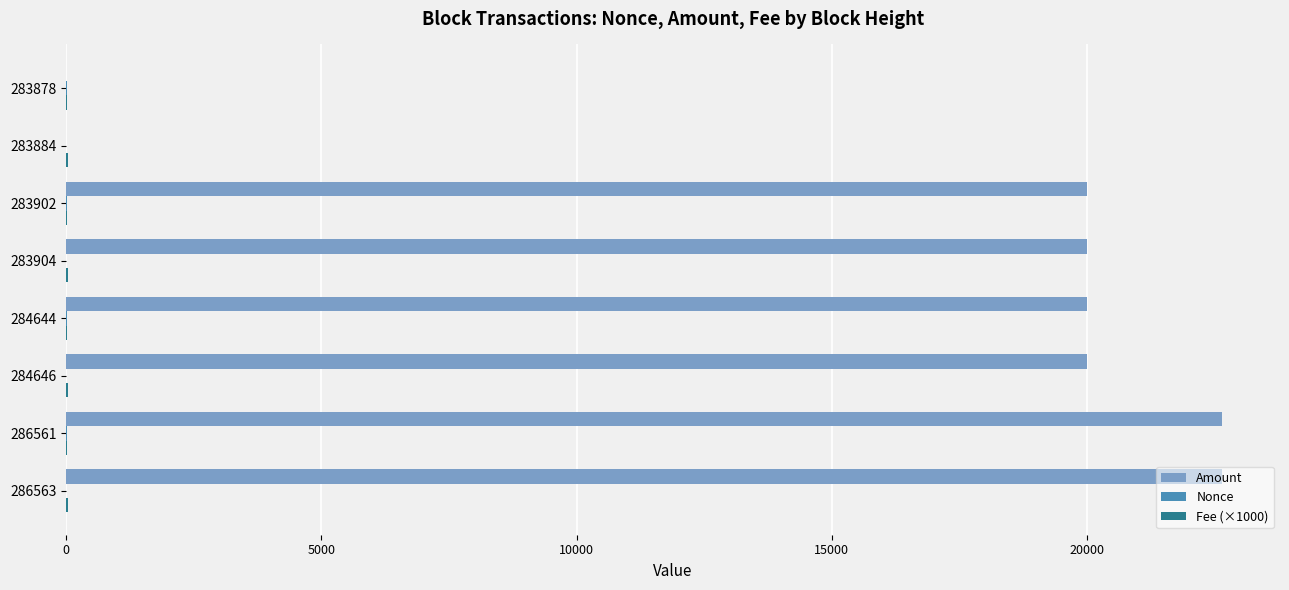

What is the greatest value displayed?

22653.0